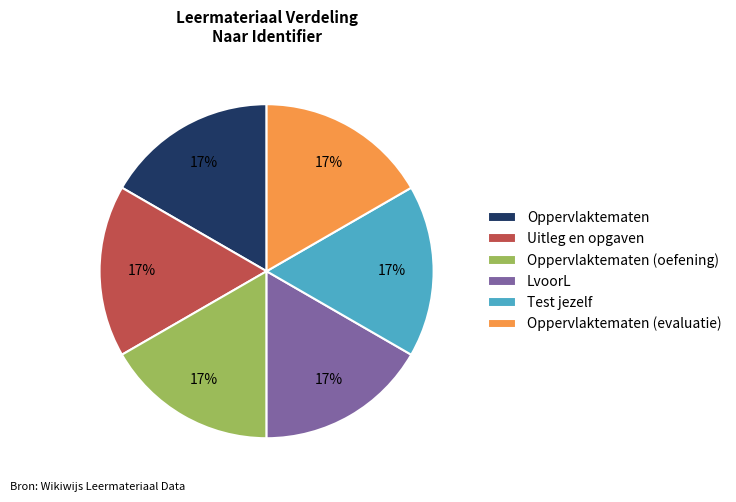

To the nearest percent, what is the combined percentage of Oppervlaktematen (oefening) and LvoorL?

33%